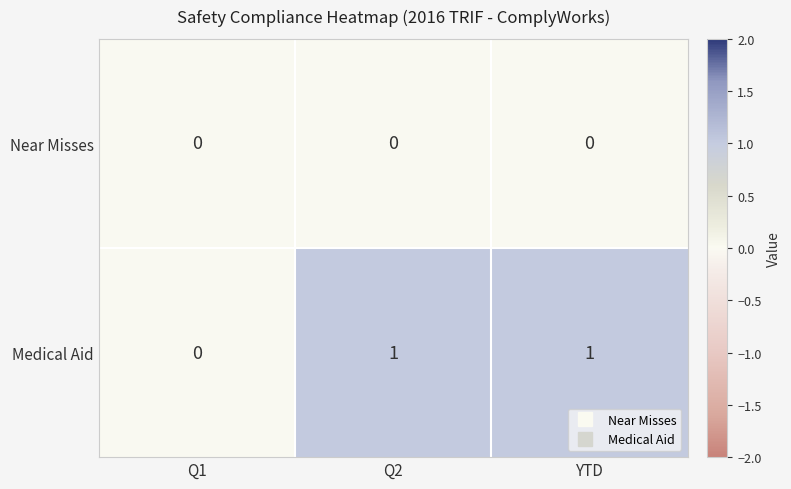

List the series in order of their overall mean, lowest first.

Near Misses, Medical Aid